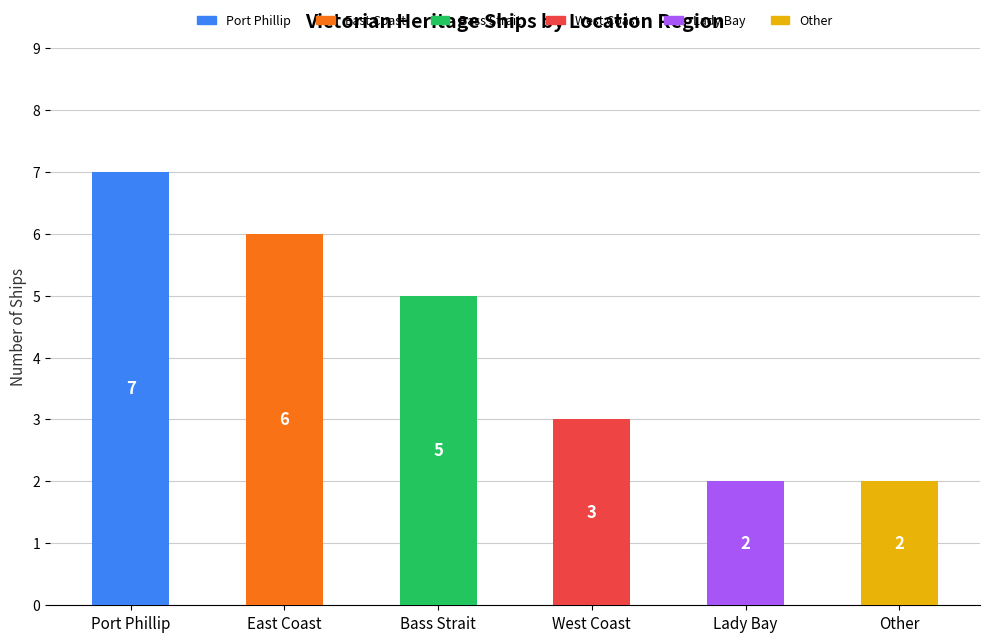

Read the value at East Coast.

6